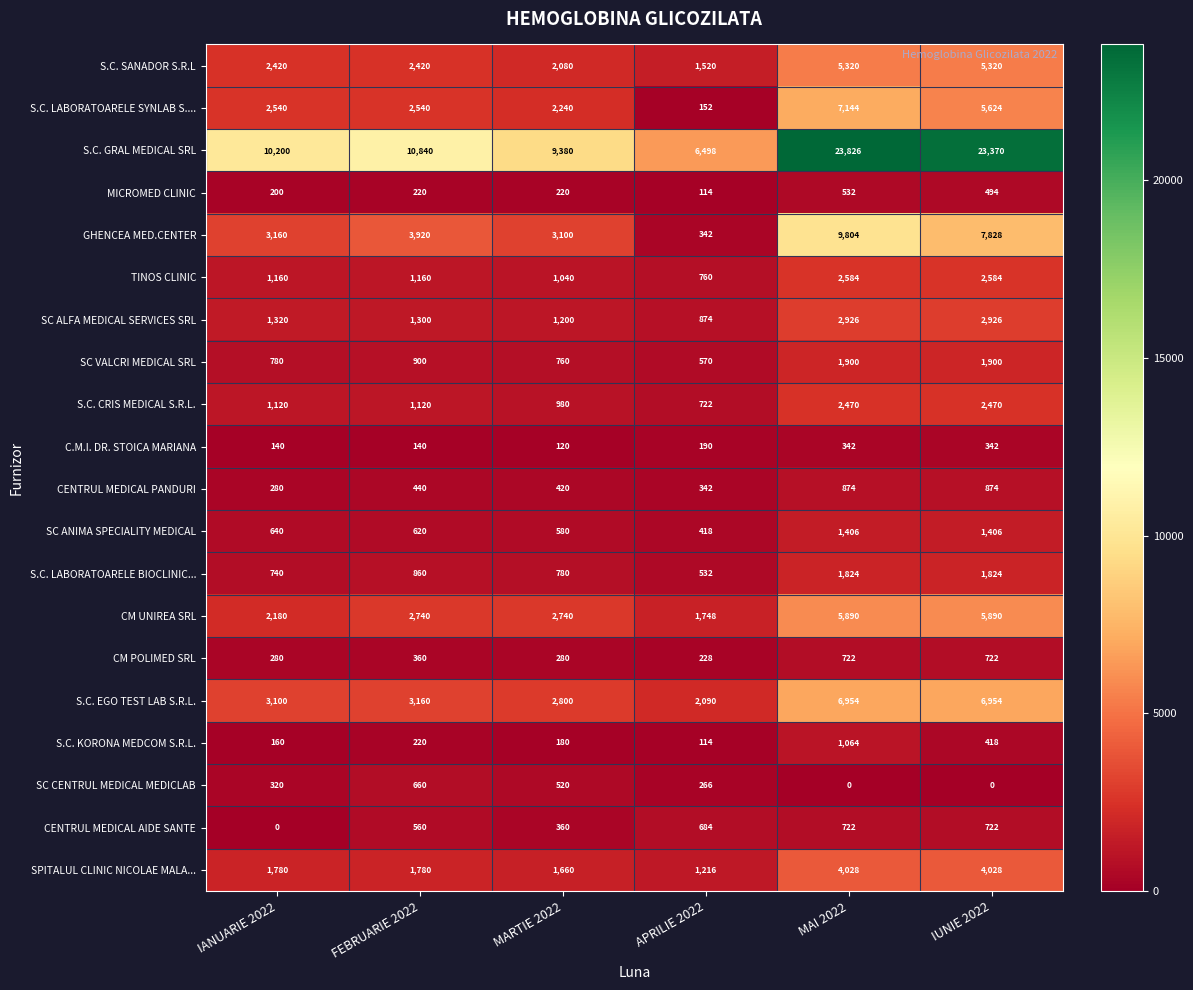

At MARTIE 2022, list the series in order from smallest to largest.

C.M.I. DR. STOICA MARIANA, S.C. KORONA MEDCOM S.R.L., MICROMED CLINIC, CM POLIMED SRL, CENTRUL MEDICAL AIDE SANTE, CENTRUL MEDICAL PANDURI, SC CENTRUL MEDICAL MEDICLAB, SC ANIMA SPECIALITY MEDICAL, SC VALCRI MEDICAL SRL, S.C. LABORATOARELE BIOCLINIC..., S.C. CRIS MEDICAL S.R.L., TINOS CLINIC, SC ALFA MEDICAL SERVICES SRL, SPITALUL CLINIC NICOLAE MALA..., S.C. SANADOR S.R.L, S.C. LABORATOARELE SYNLAB S...., CM UNIREA SRL, S.C. EGO TEST LAB S.R.L., GHENCEA MED.CENTER, S.C. GRAL MEDICAL SRL